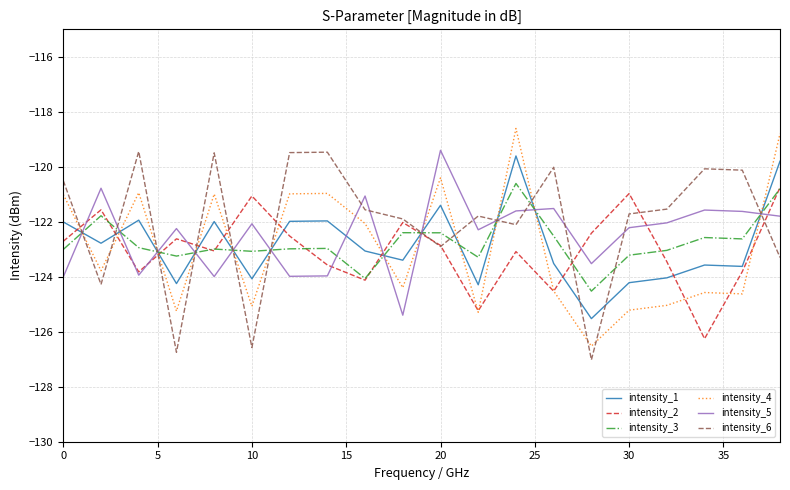

In intensity_3, how many points are lower than both neighbors (excluding endpoints)?

6